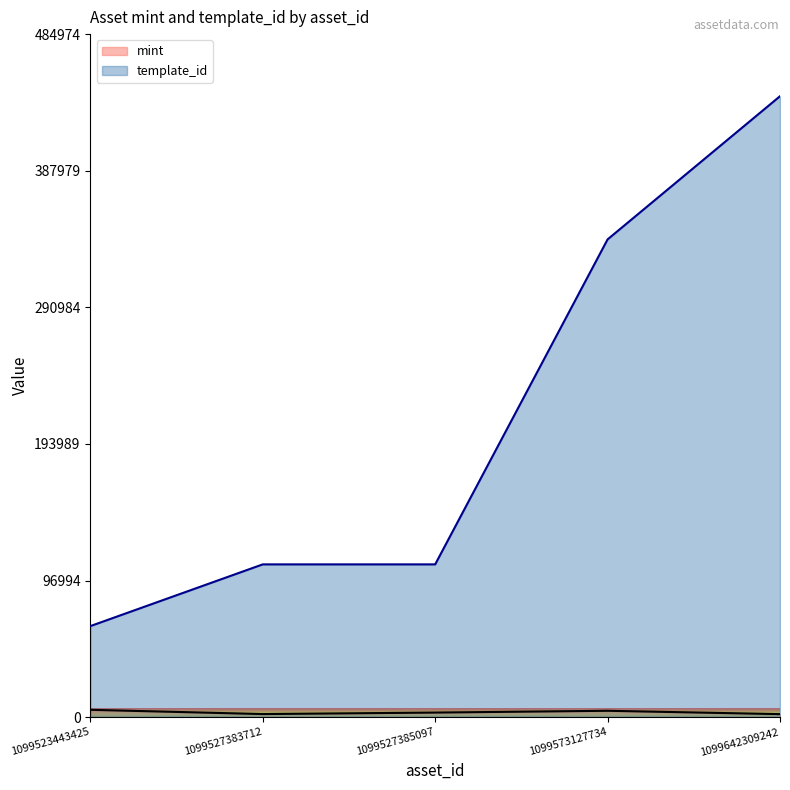

Reading right to left, list all the values displayed in this chart.

mint: 1099642309242=2147	1099573127734=4530	1099527385097=3253	1099527383712=2206	1099523443425=5218
template_id: 1099642309242=440886	1099573127734=339228	1099527385097=108484	1099527383712=108484	1099523443425=64660